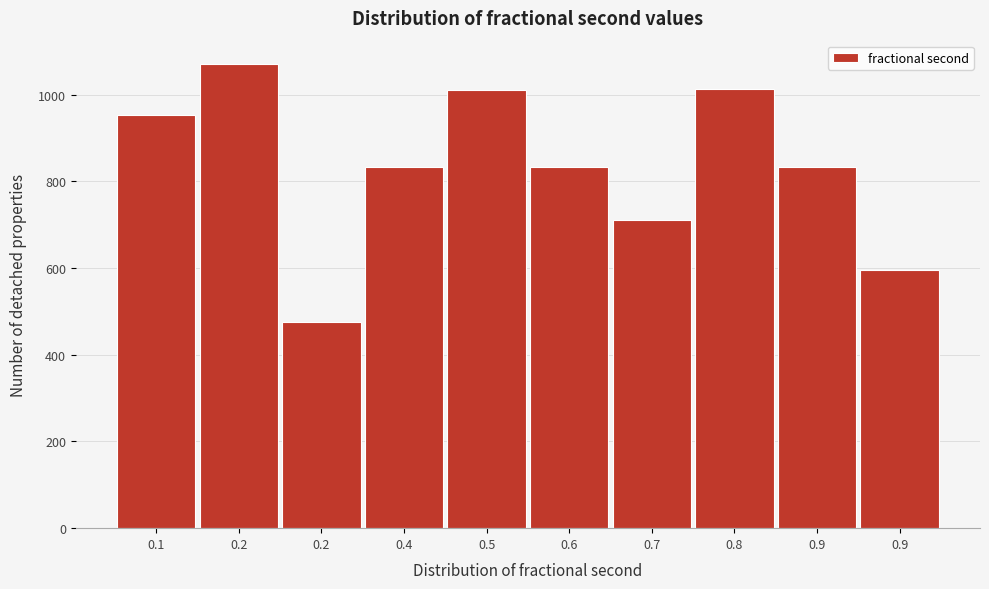

Count the number of categories in the chart.

10